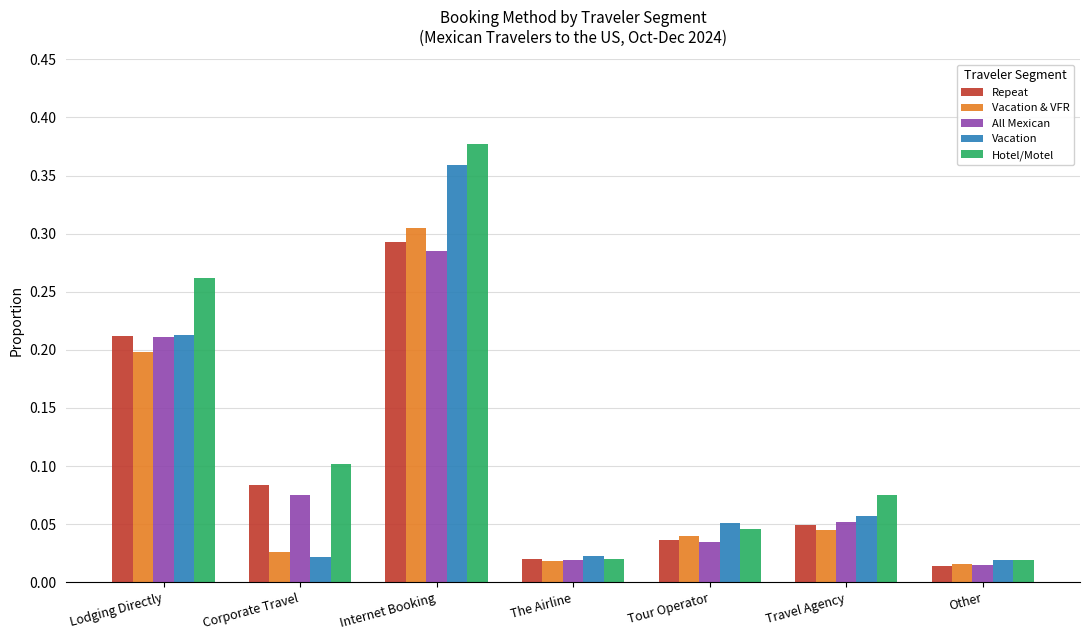

What is the sum of all Repeat values?

0.7